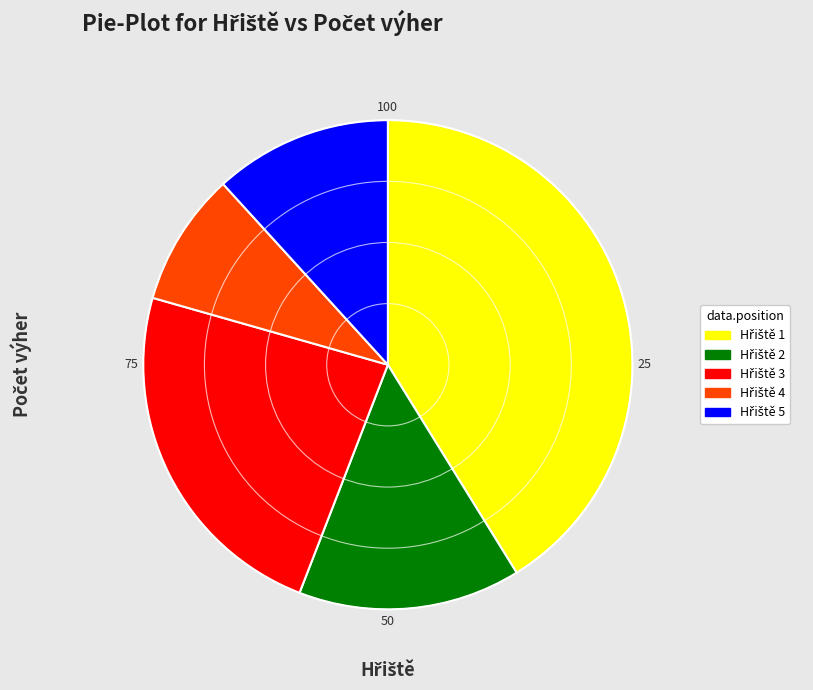

Is there any slice that represents more than half of the pie?

No